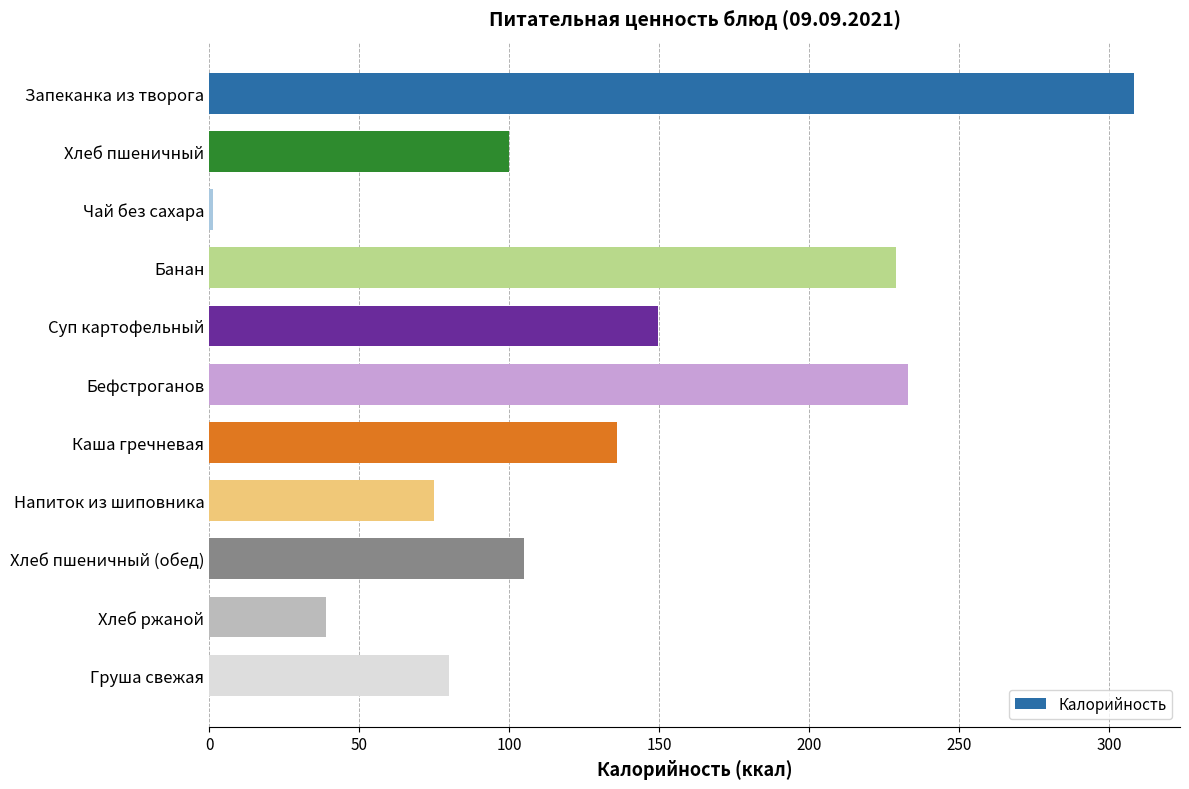

What is the difference between the second highest and second lowest values?

194.0